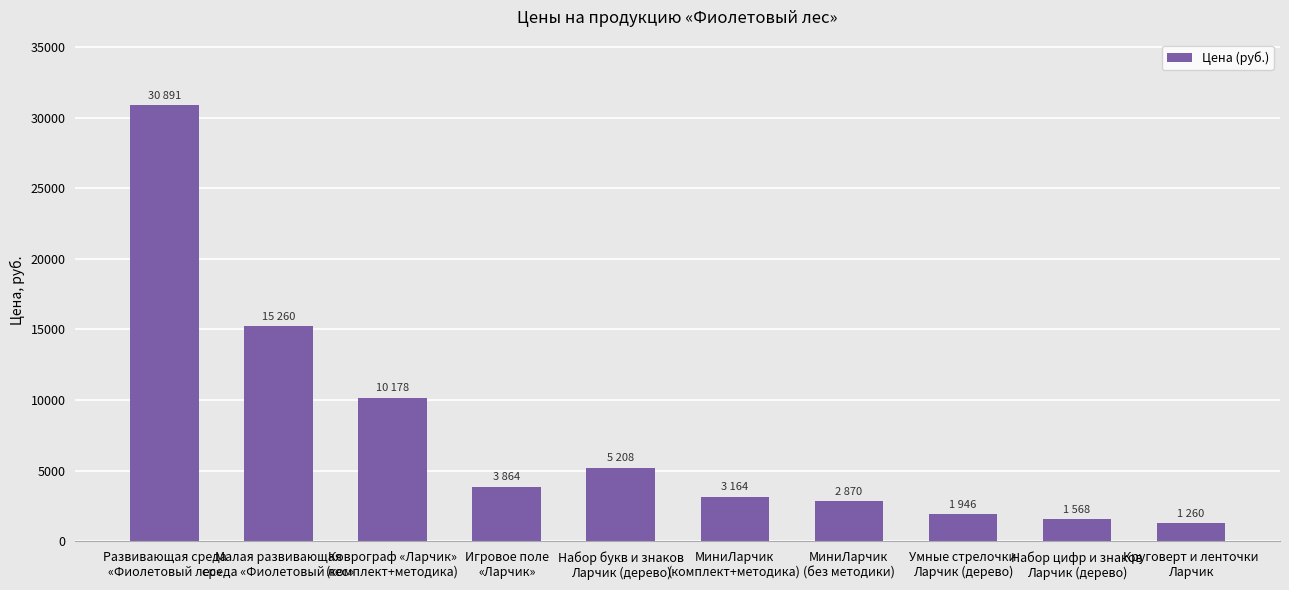

How many distinct data groups are displayed?

1